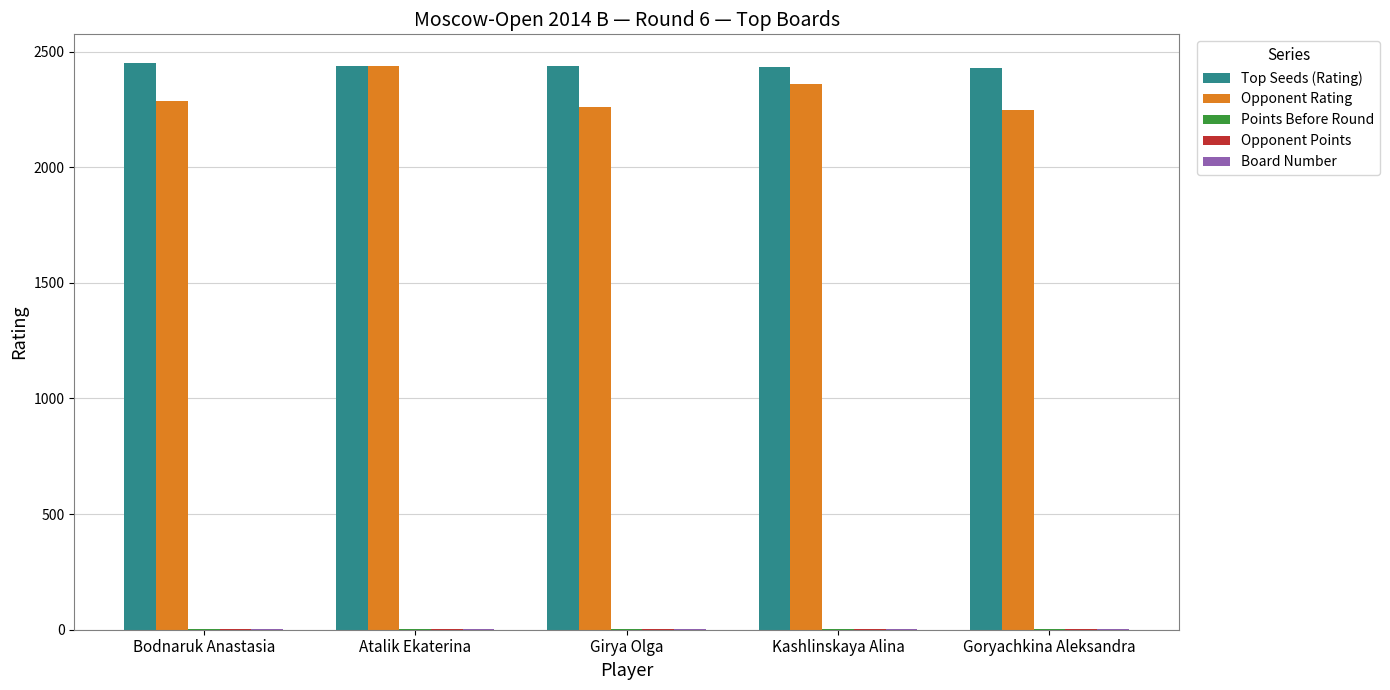

How many categories are shown in the chart?

5